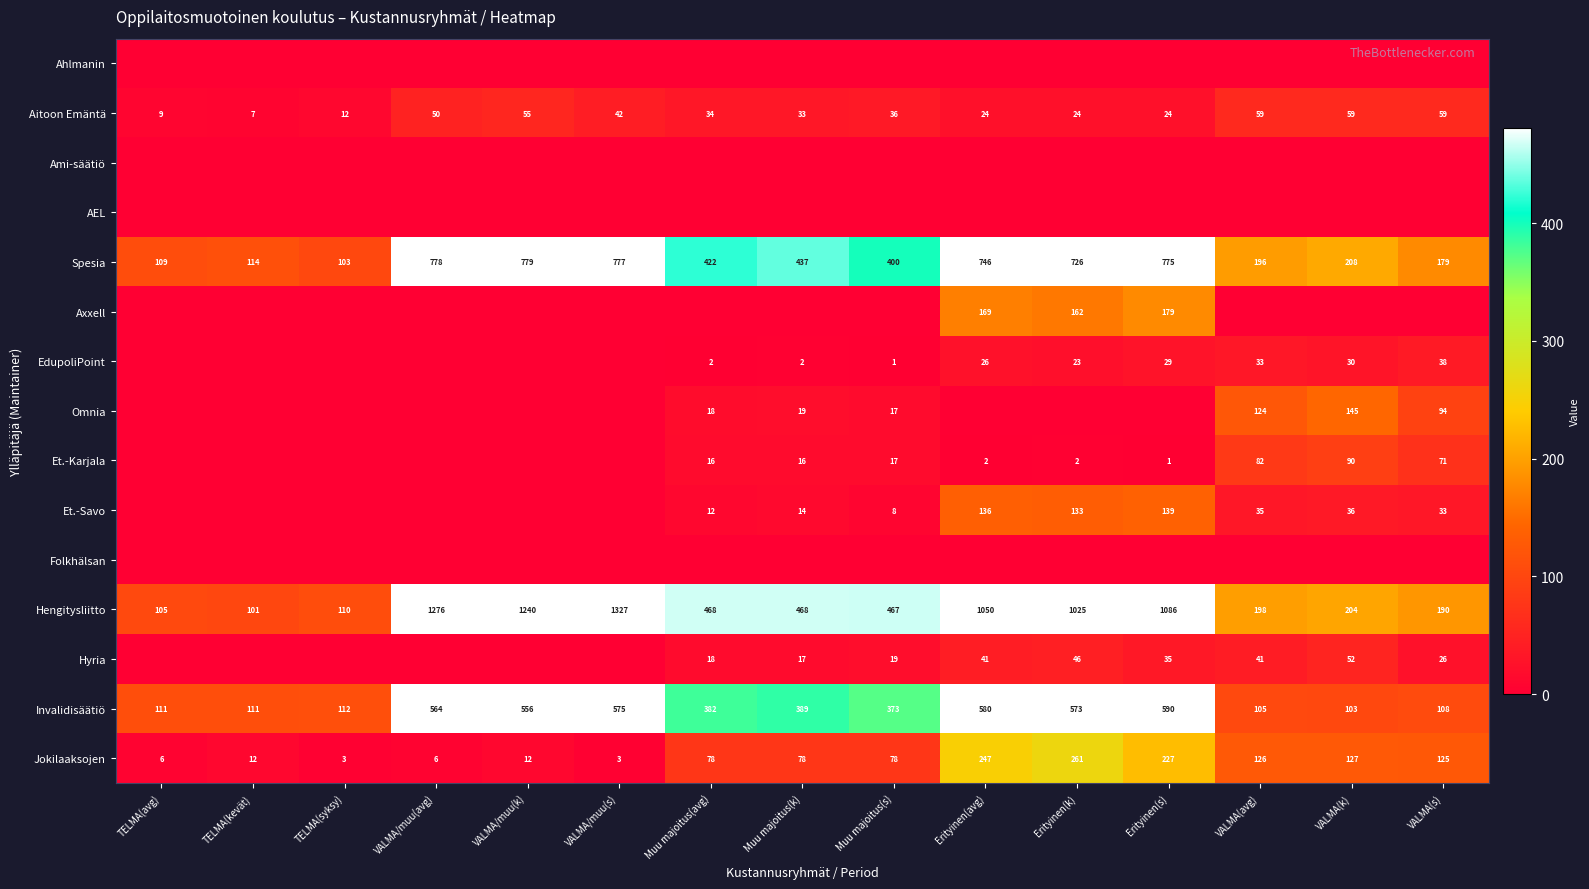

The value of EdupoliPoint at Erityinen(k) is 37. True or false?

False